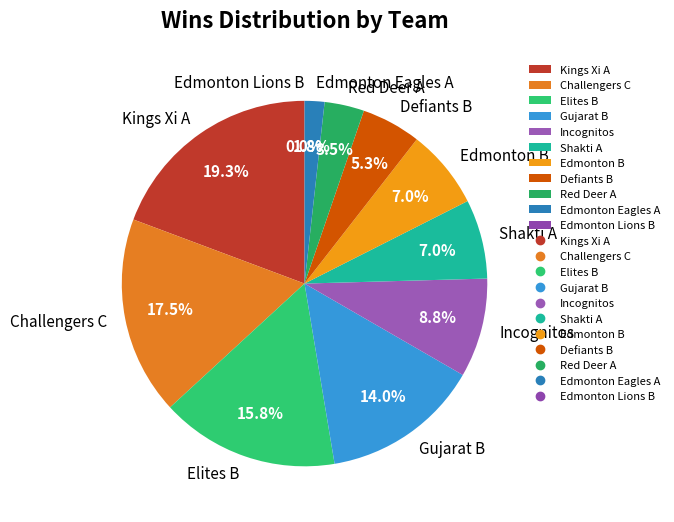

To the nearest percent, what percentage of the pie is Red Deer A?

4%